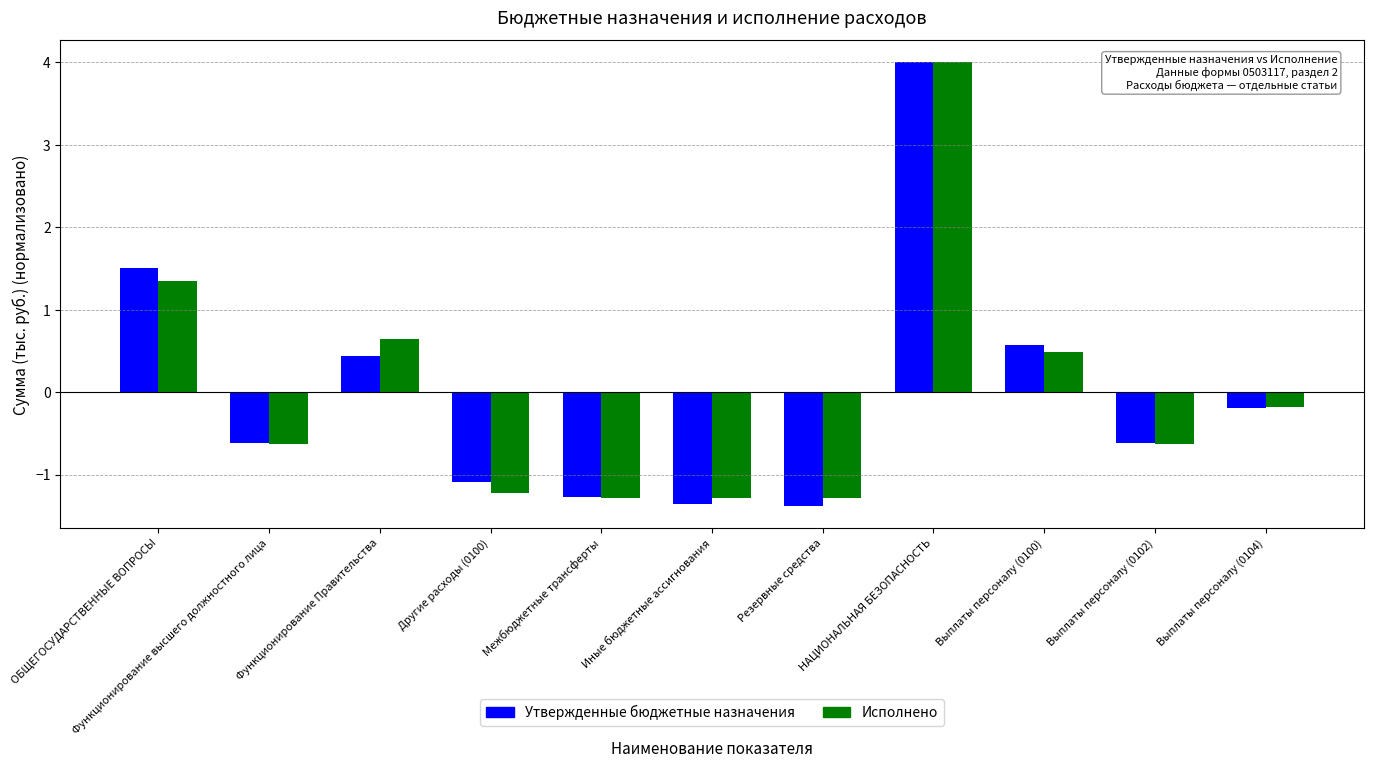

At which label does Исполнено reach its peak?

НАЦИОНАЛЬНАЯ БЕЗОПАСНОСТЬ